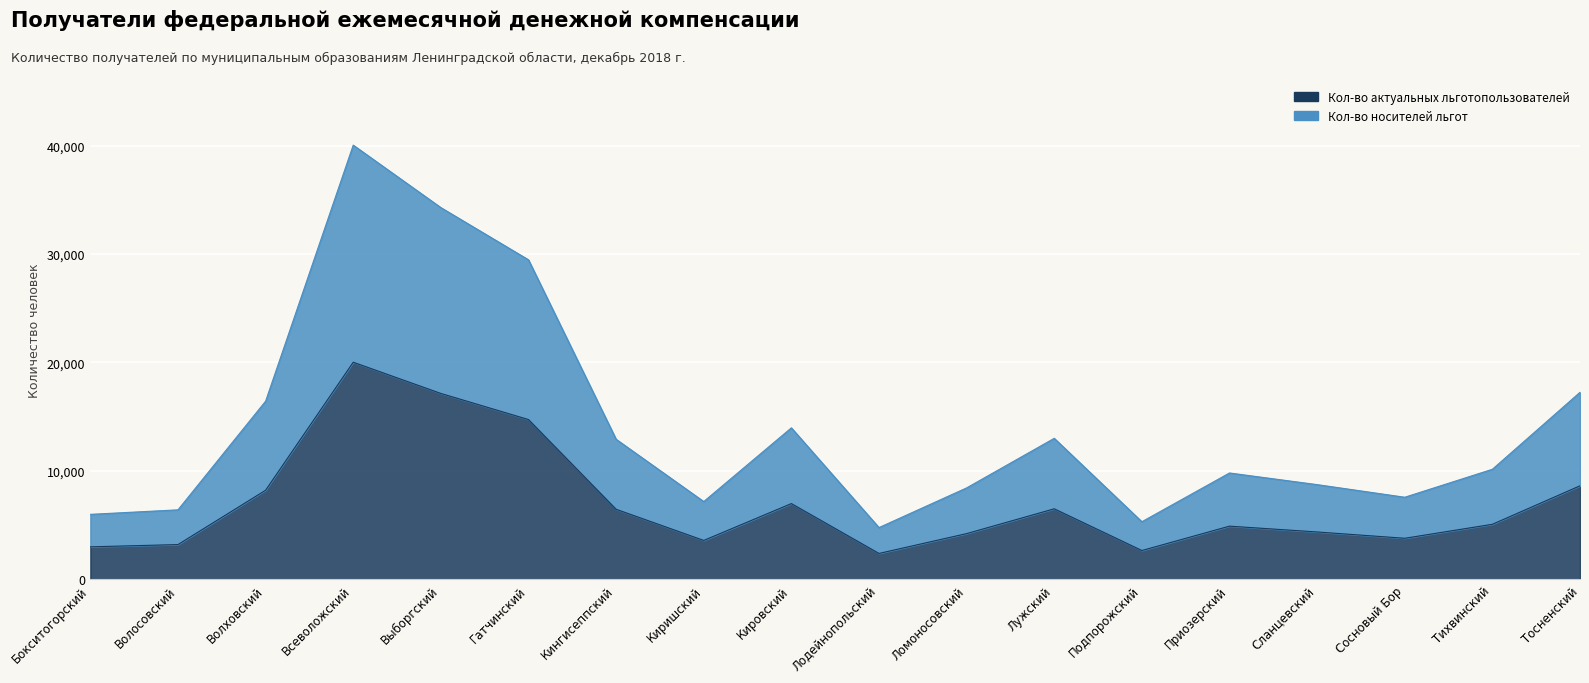

What is the label of the 12th point from the left?

Лужский